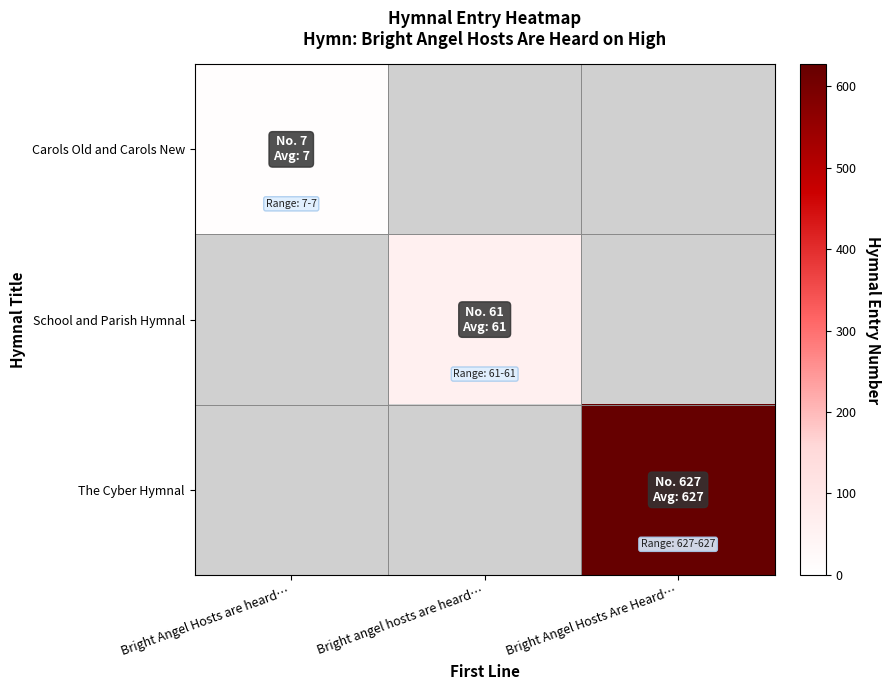

At how many categories does at least one series exceed 451?

1